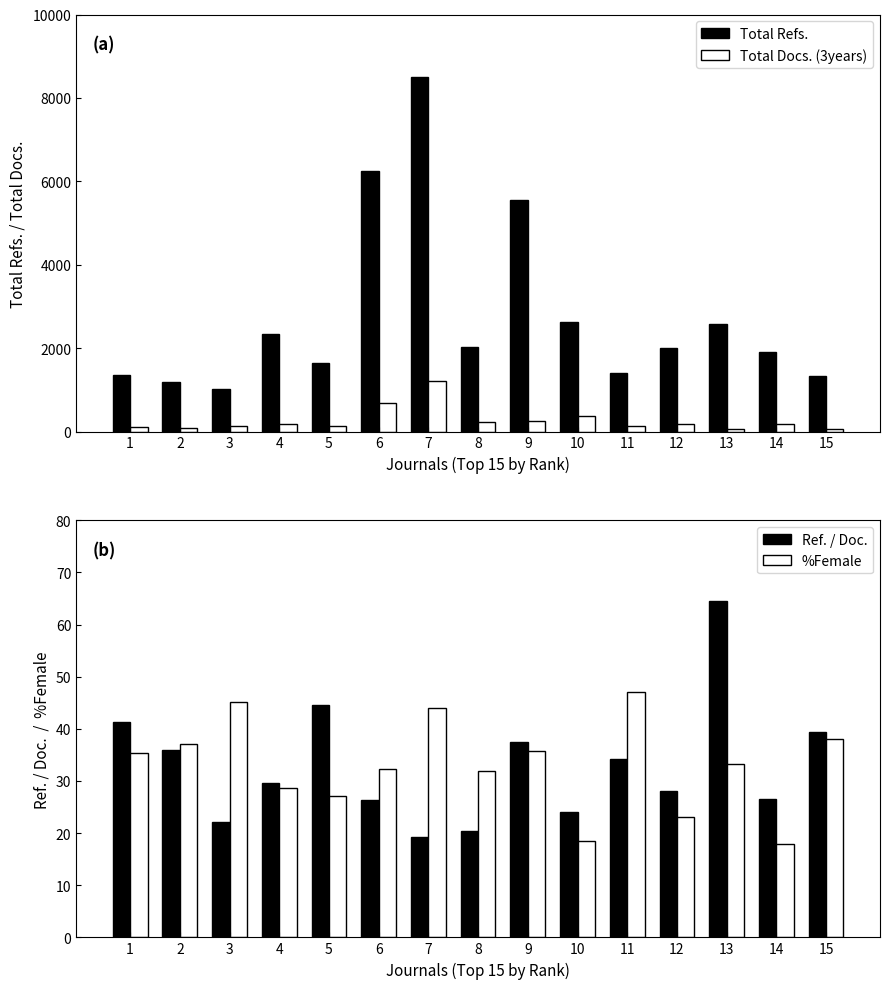

The Total Docs. (3years) series shows 192.0 at 12. True or false?

True